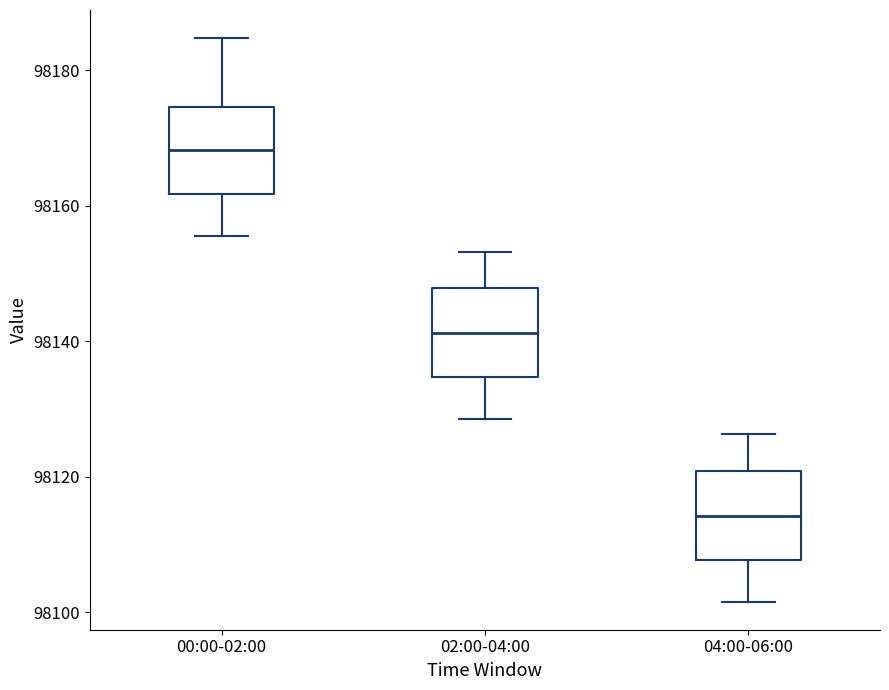

Where is the upper edge of the box for 04:00-06:00 on the y-axis? The values are not printed on the chart, so give them approximately, as read against the axis.

98120